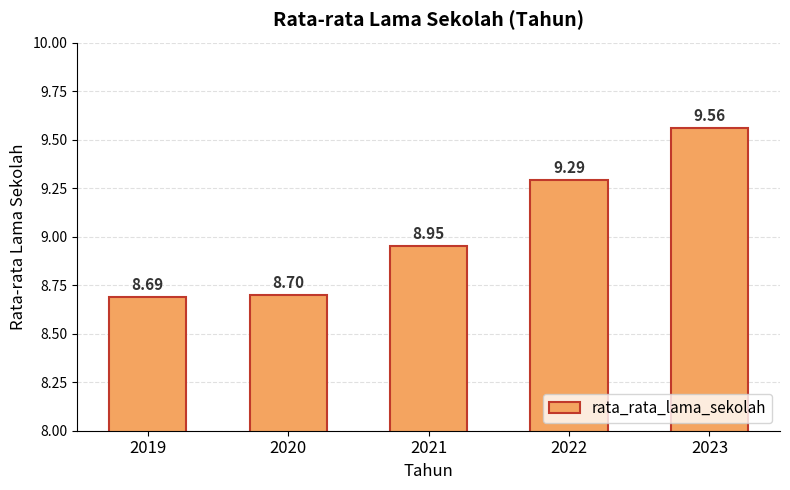

Which category has the lowest value across all series?

2019